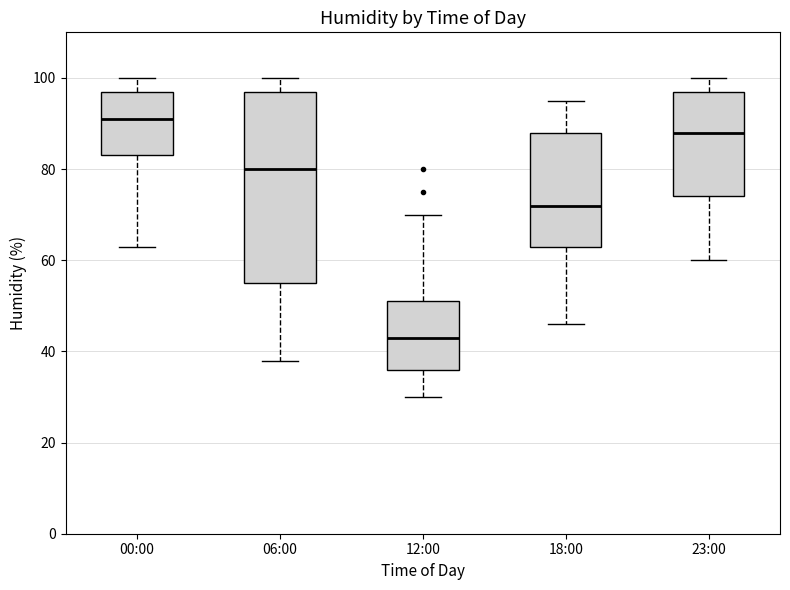

Where does the lower whisker of the box for 06:00 end on the y-axis? The values are not printed on the chart, so give them approximately, as read against the axis.

38